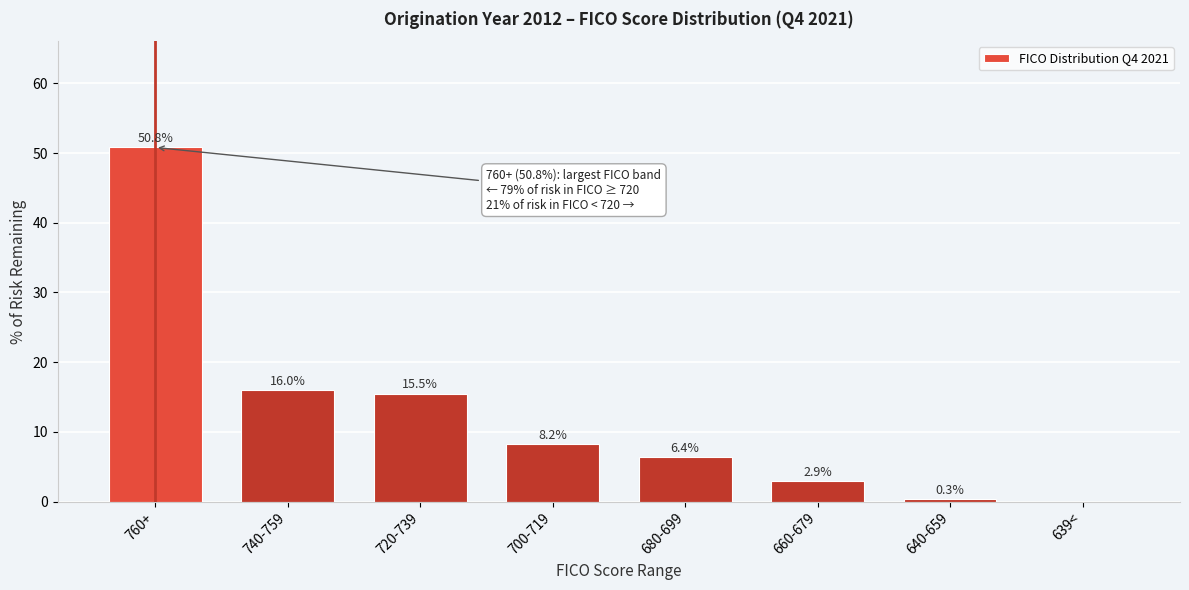

Reading right to left, extract all data points from this chart.

639<=0.0	640-659=0.3	660-679=2.9	680-699=6.4	700-719=8.2	720-739=15.5	740-759=16.0	760+=50.8